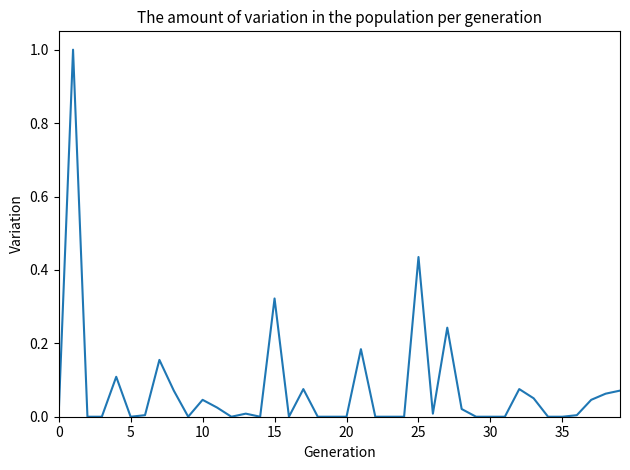

What is the difference between the maximum and minimum values?

1.0